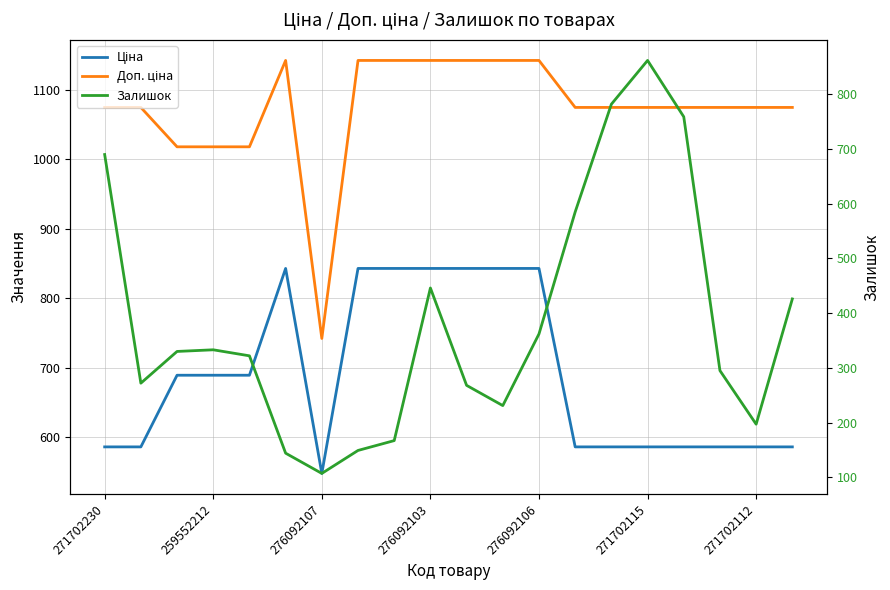

How many values in the Доп. ціна series exceed 1074?

16